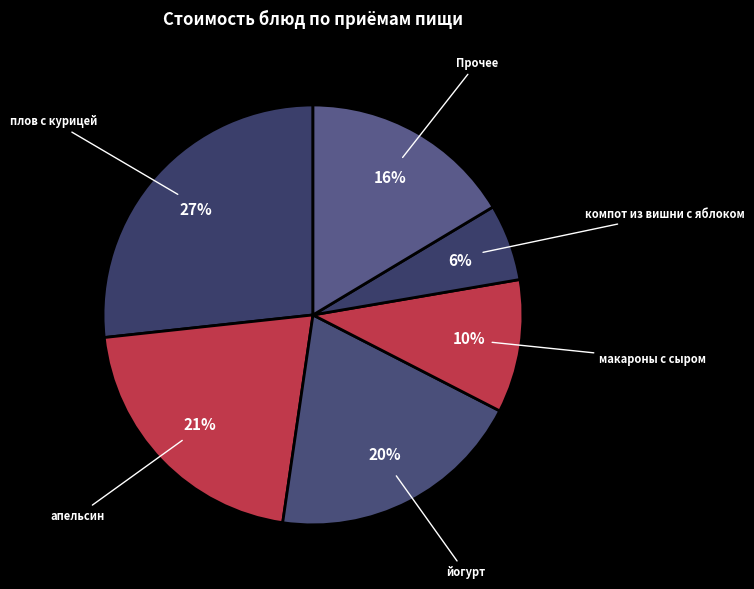

Count the number of slices in the pie.

6